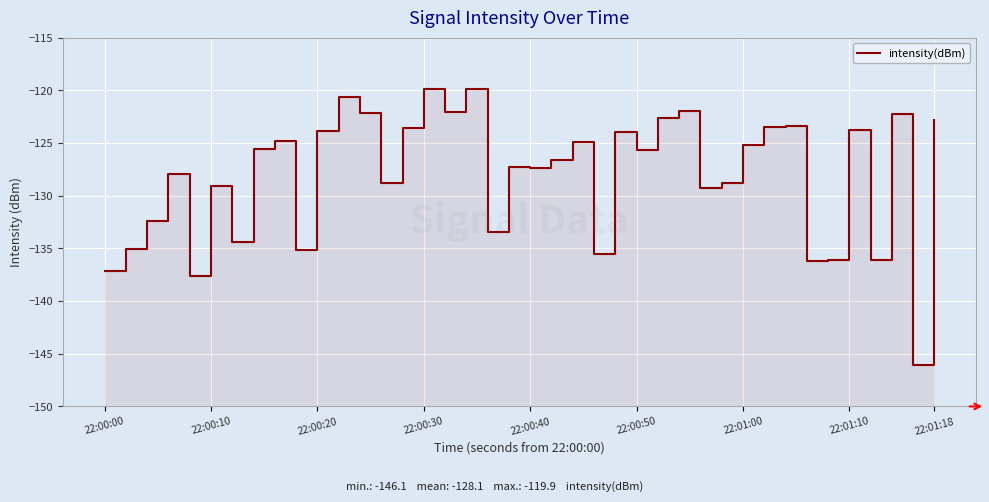

The value at 22:00:50 is -125.7. True or false?

True